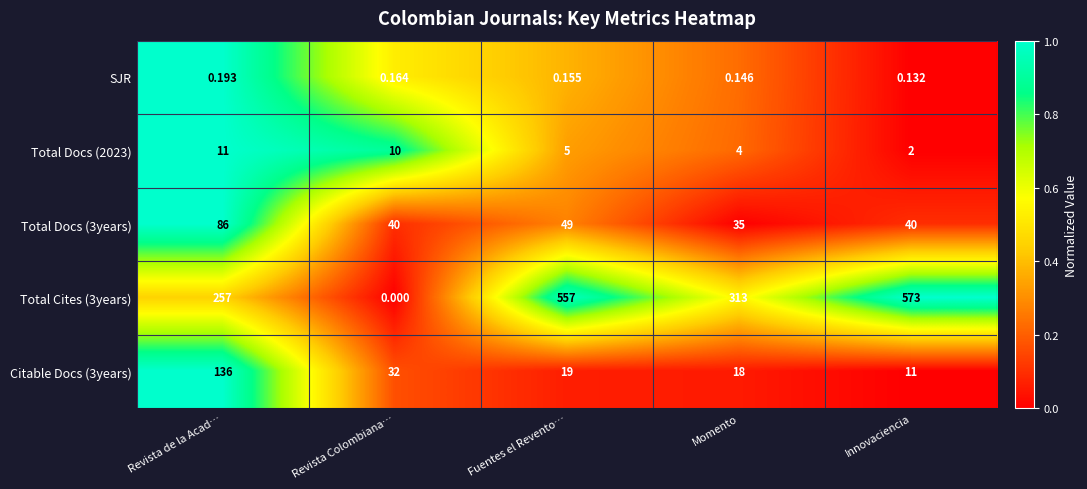

Which category has the lowest value in the Total Docs (3years) series?

Momento